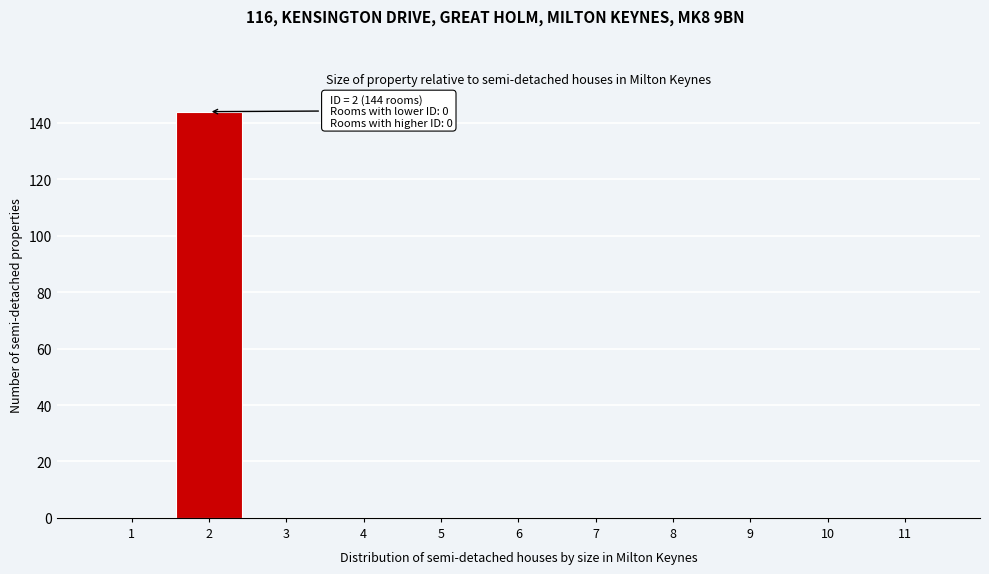

Over which range of the x-axis is the bar tallest?

1.5 to 2.5